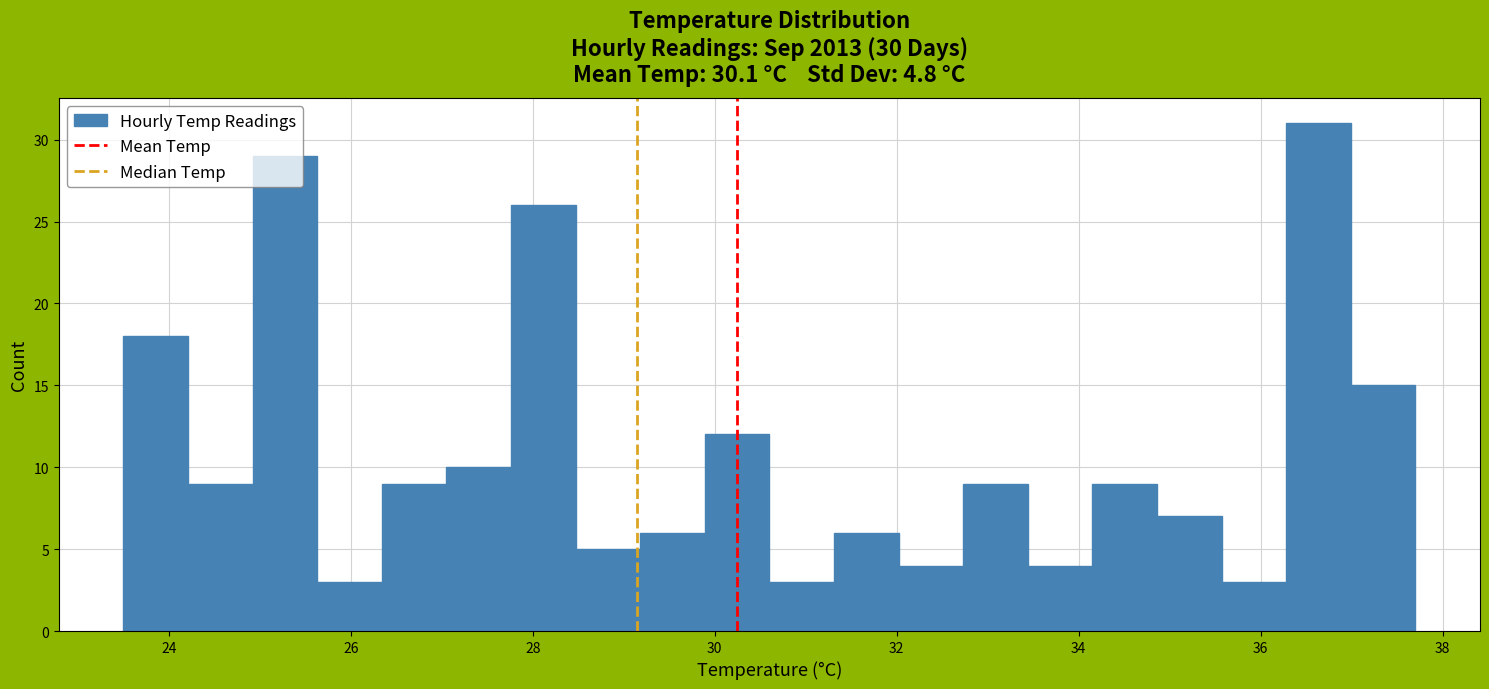

Around what value on the x-axis is the tallest bar? Give the approximate position of its centre, as read against the axis.

36.6